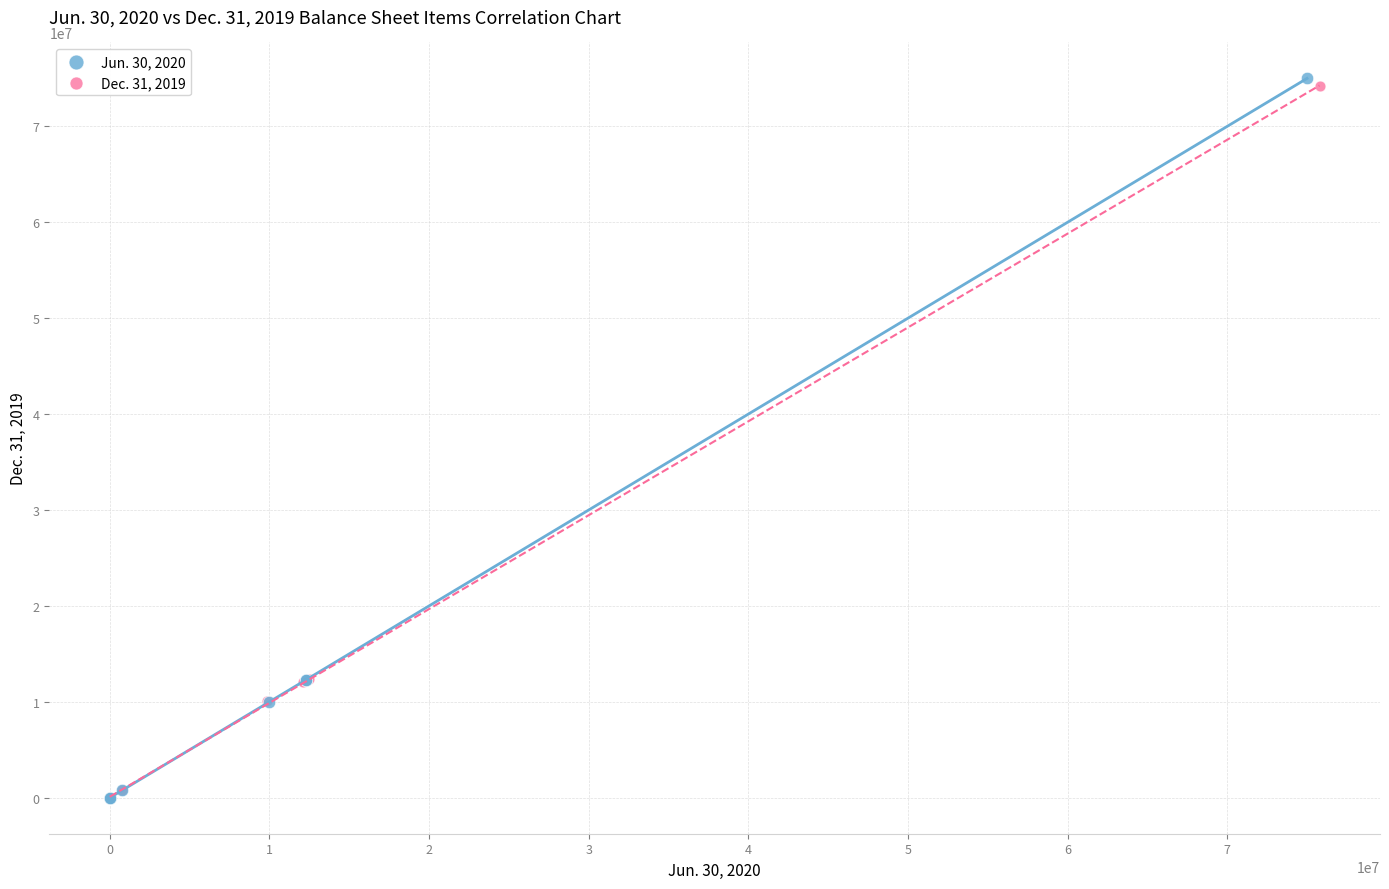

Which series has the largest Y range (max minus min)?

Jun. 30, 2020